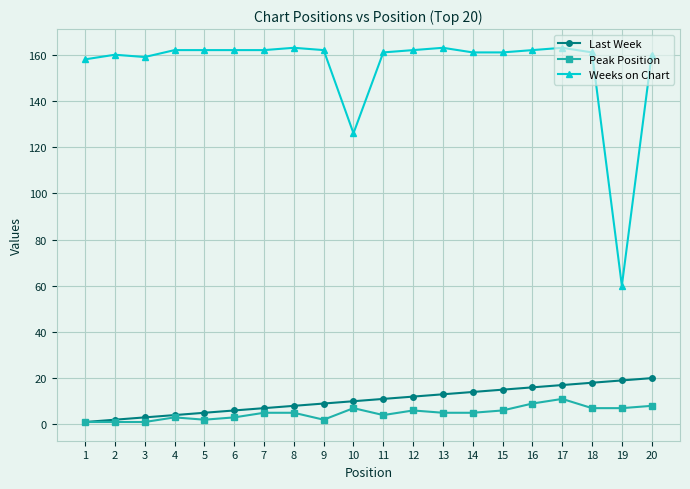

At 19, list the series in order from smallest to largest.

Peak Position, Last Week, Weeks on Chart